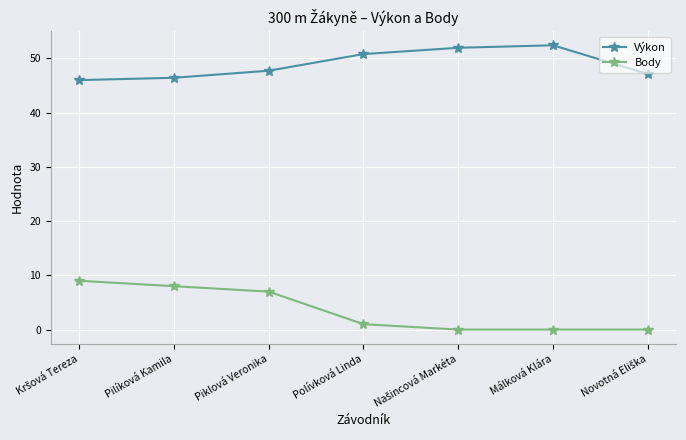

What is the spread (max minus min) of values at Málková Klára?

52.4